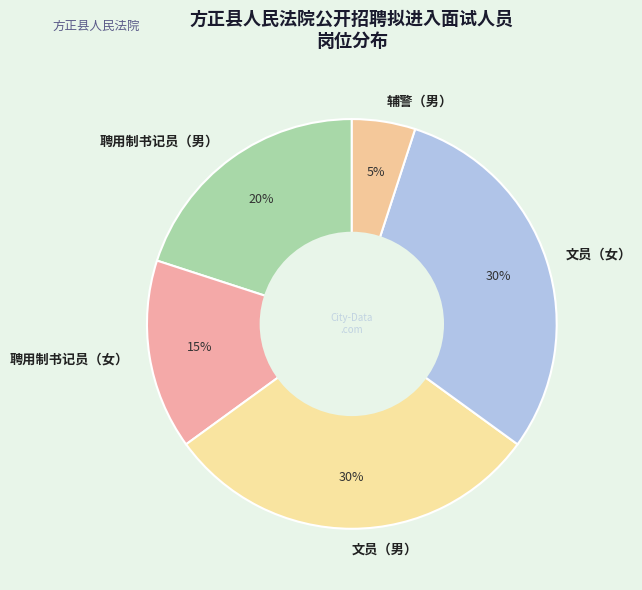

What is the ratio of the value at 文员（女） to the value at 聘用制书记员（男）?

1.5